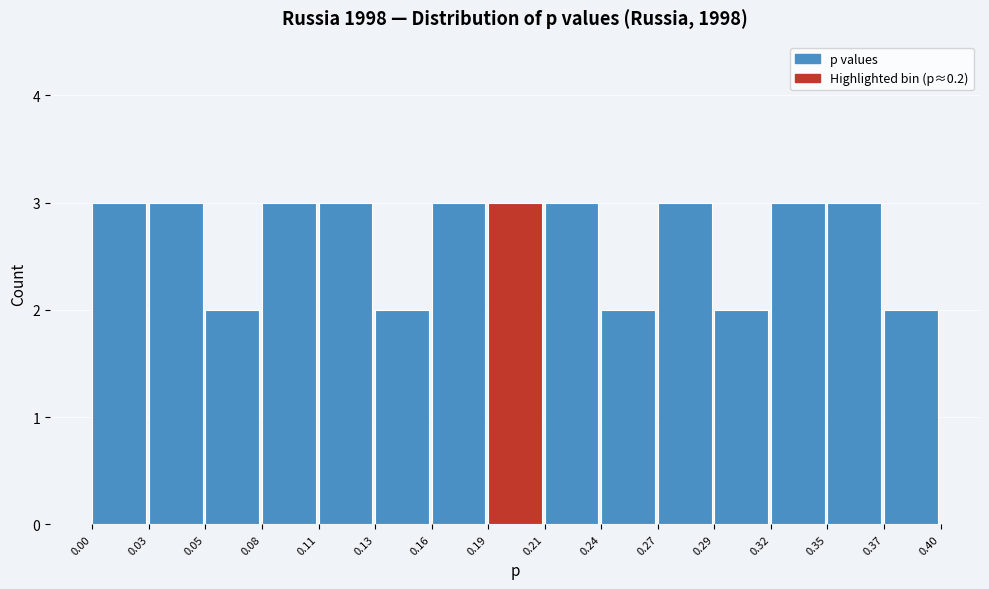

Reading left to right, transcribe this chart: for each bar, give the range it covers on the x-axis and its height. The values are not printed on the chart, so give them approximately, as read against the axis.

0.00 to 0.03: 3
0.03 to 0.05: 3
0.05 to 0.08: 2
0.08 to 0.11: 3
0.11 to 0.13: 3
0.13 to 0.16: 2
0.16 to 0.19: 3
0.19 to 0.21: 3
0.21 to 0.24: 3
0.24 to 0.27: 2
0.27 to 0.29: 3
0.29 to 0.32: 2
0.32 to 0.35: 3
0.35 to 0.37: 3
0.37 to 0.40: 2